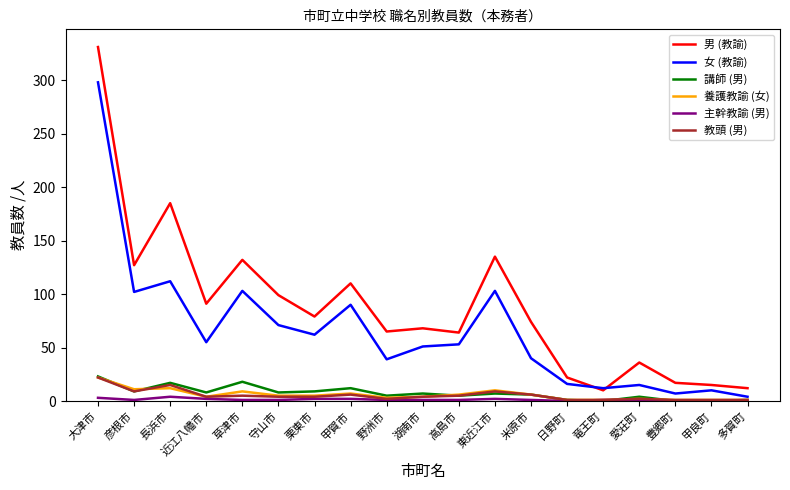

What is the spread (max minus min) of values at 近江八幡市?

89